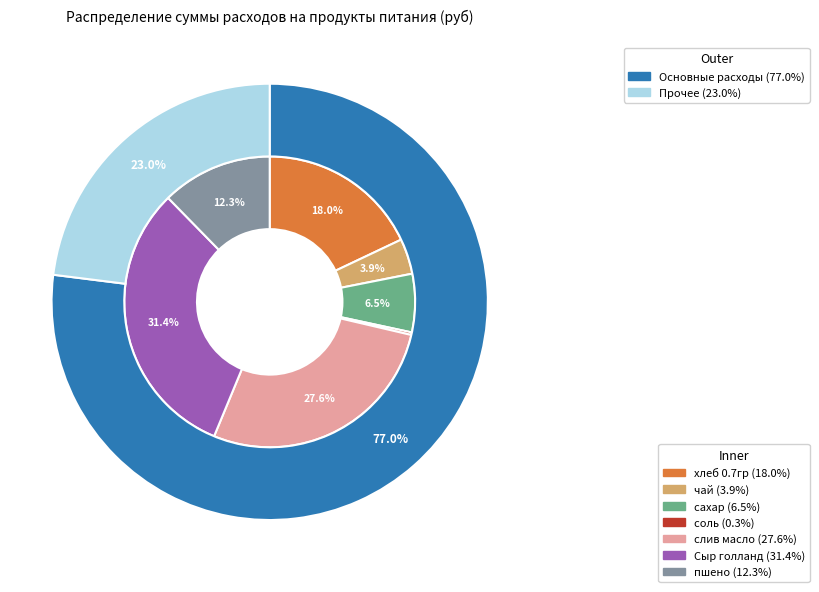

Does сахар represent more than half of the total?

No